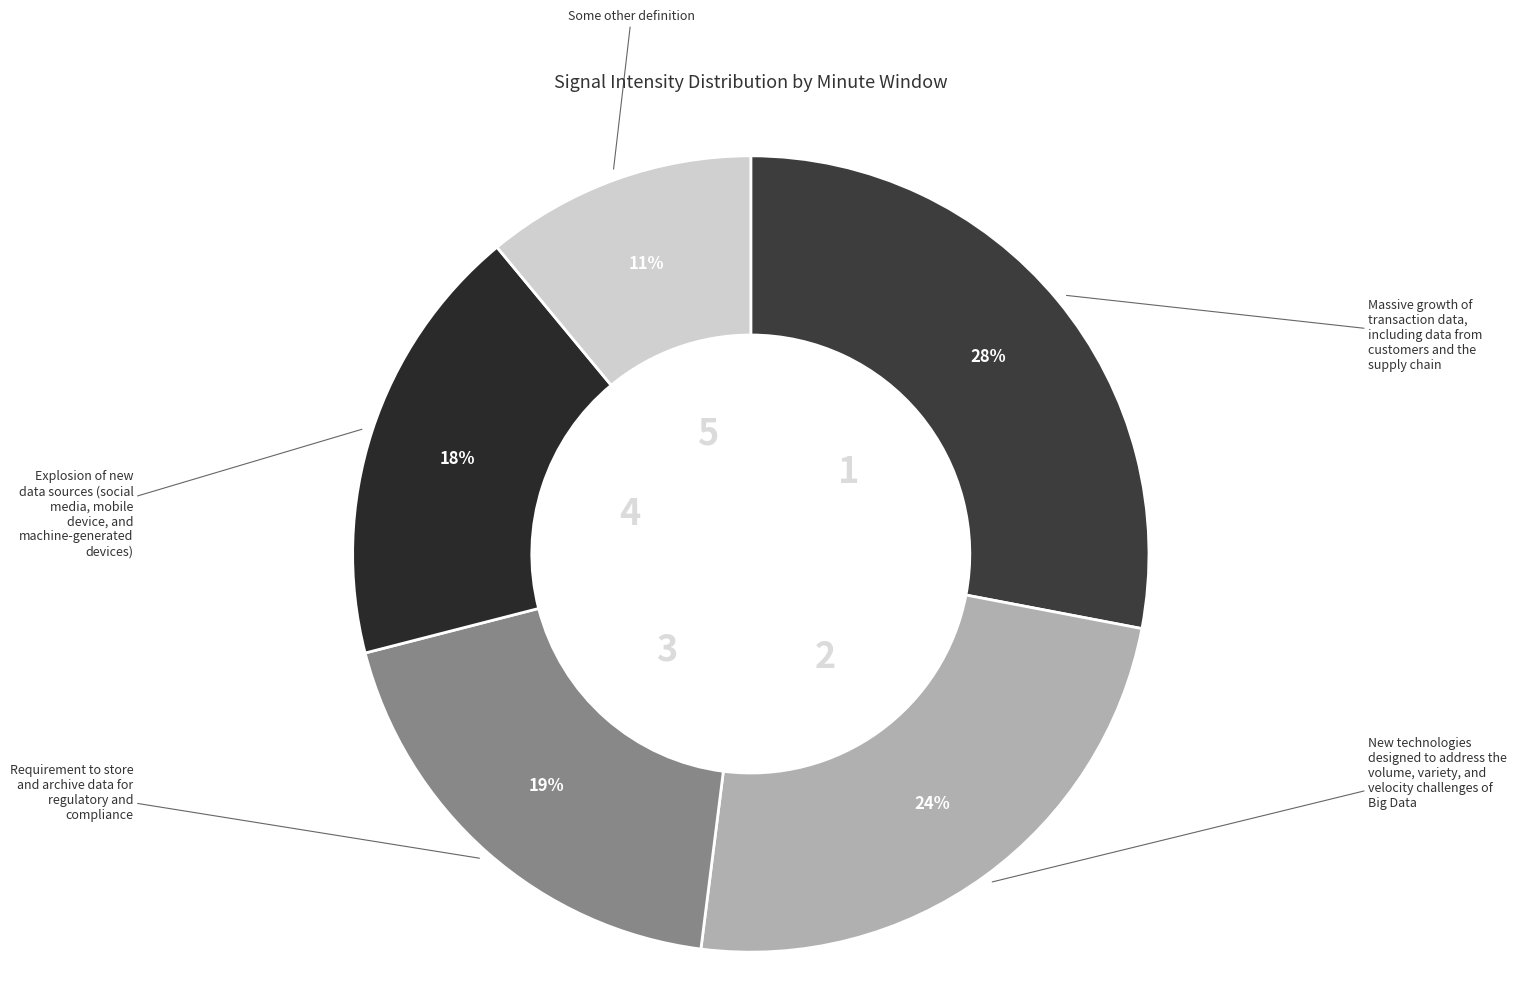

How many segments does this pie chart have?

5